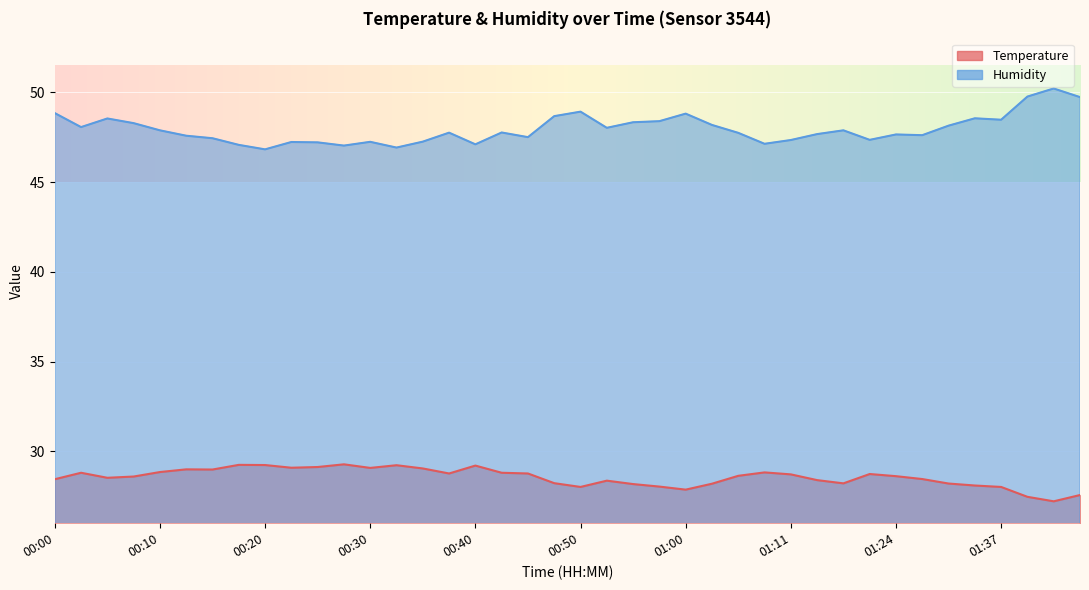

Reading right to left, what are all the values shown in this chart?

temperature: 27.6	27.2	27.5	28.0	28.1	28.2	28.5	28.6	28.7	28.2	28.4	28.7	28.8	28.6	28.2	27.9	28.0	28.2	28.4	28.0	28.2	28.8	28.8	29.2	28.8	29.1	29.2	29.1	29.3	29.1	29.1	29.2	29.2	29.0	29.0	28.9	28.6	28.5	28.8	28.4
humidity: 49.7	50.2	49.8	48.5	48.5	48.1	47.6	47.6	47.4	47.9	47.7	47.3	47.1	47.7	48.2	48.8	48.4	48.3	48.0	48.9	48.7	47.5	47.8	47.1	47.8	47.2	46.9	47.2	47.0	47.2	47.2	46.8	47.1	47.4	47.6	47.9	48.3	48.5	48.1	48.8